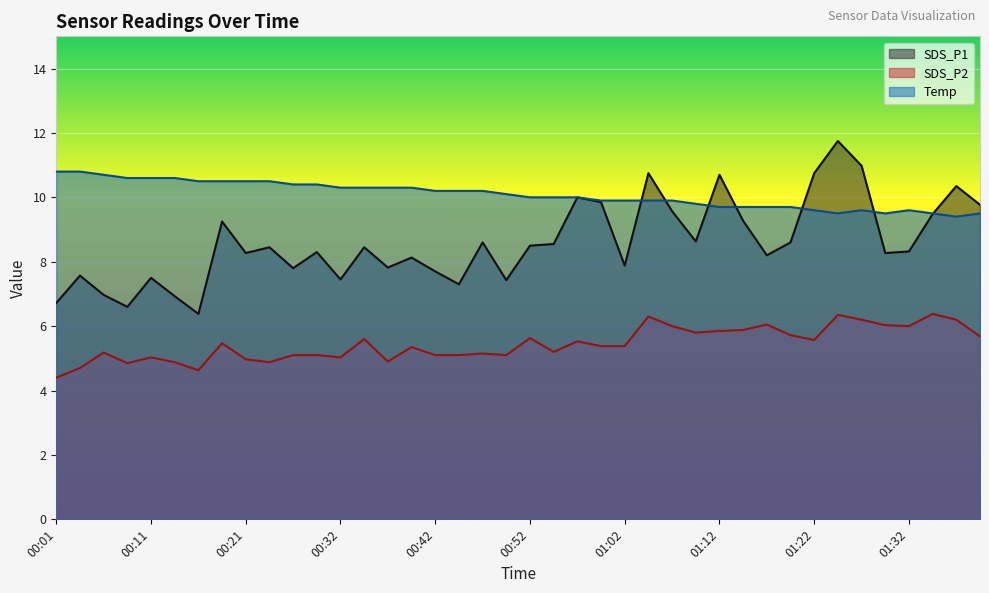

What is the label of the 35th point from the right?

00:14